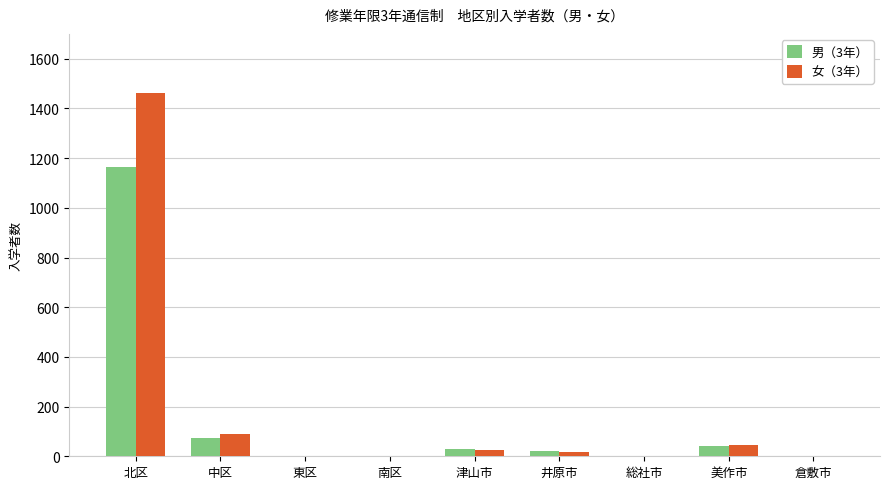

Which series has the largest total across all categories?

女（3年）